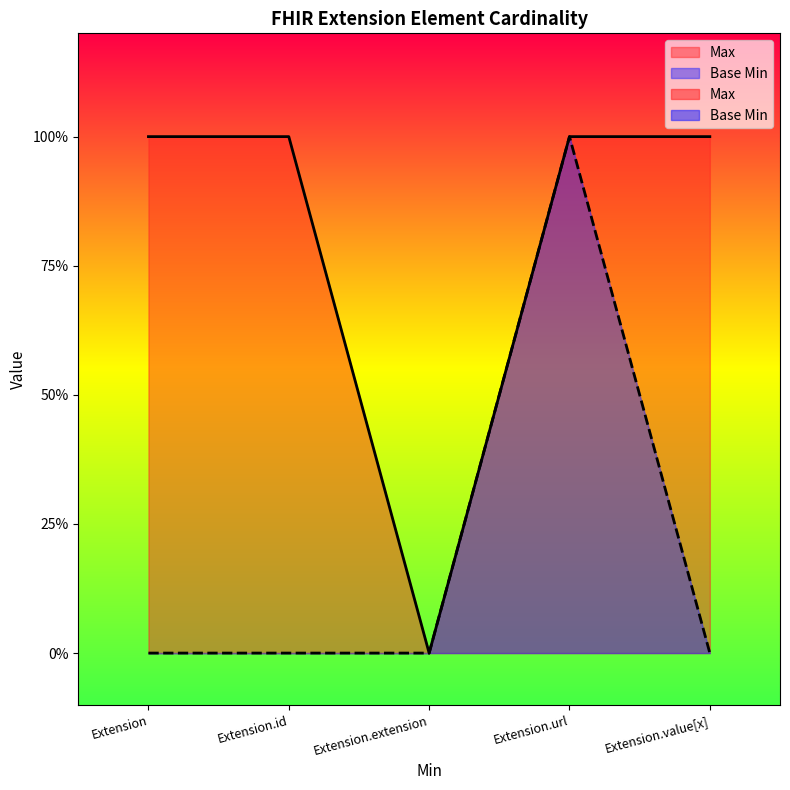

True or false: Max has a value of 0 at Extension.url.

False